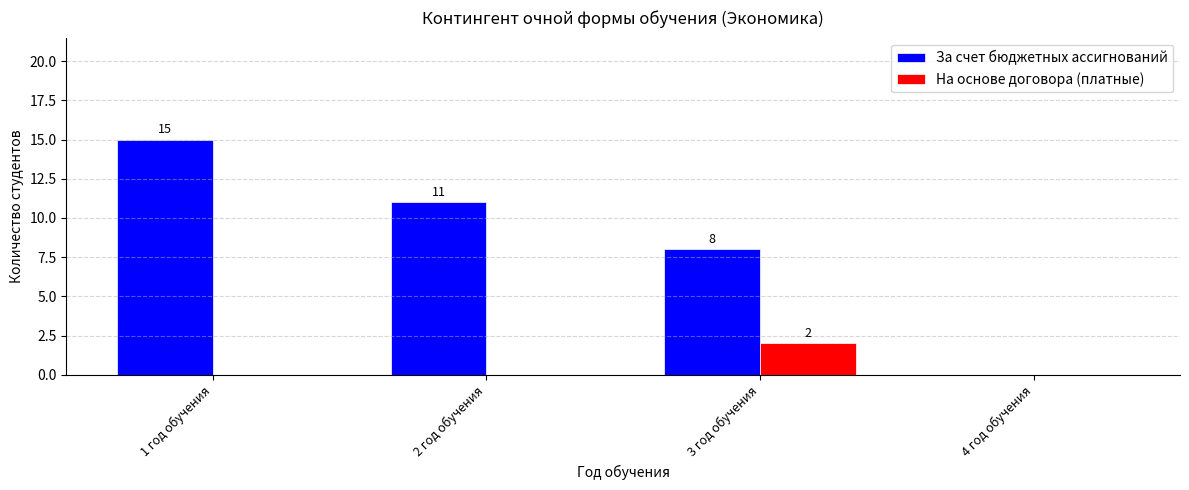

Which label corresponds to the largest value in the chart?

1 год обучения